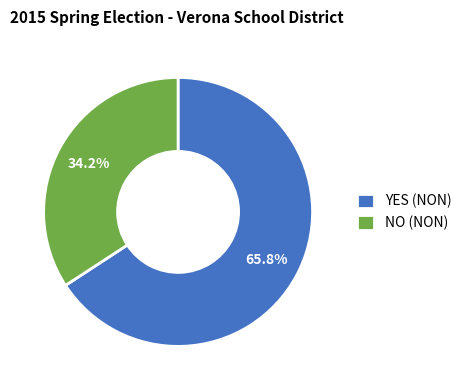

Rank the categories by value from highest to lowest.

YES (NON), NO (NON)